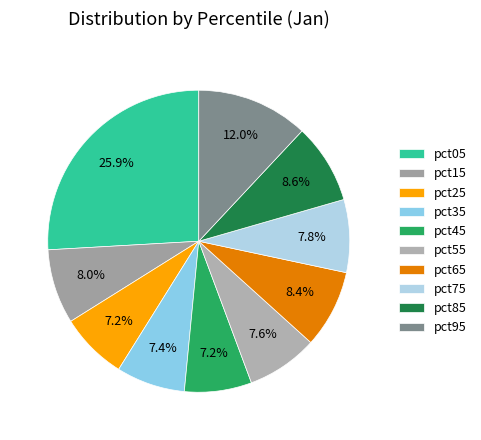

Do pct35 and pct45 together represent more than half of the pie?

No